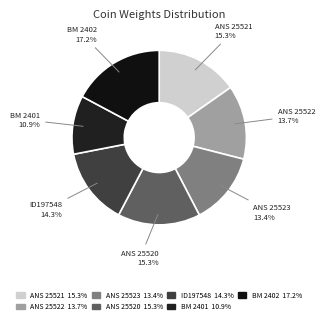

Count the number of slices in the pie.

7